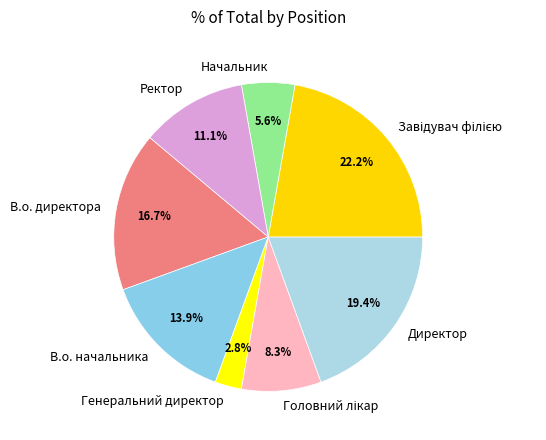

To the nearest percent, what percentage of the pie is Директор?

19%